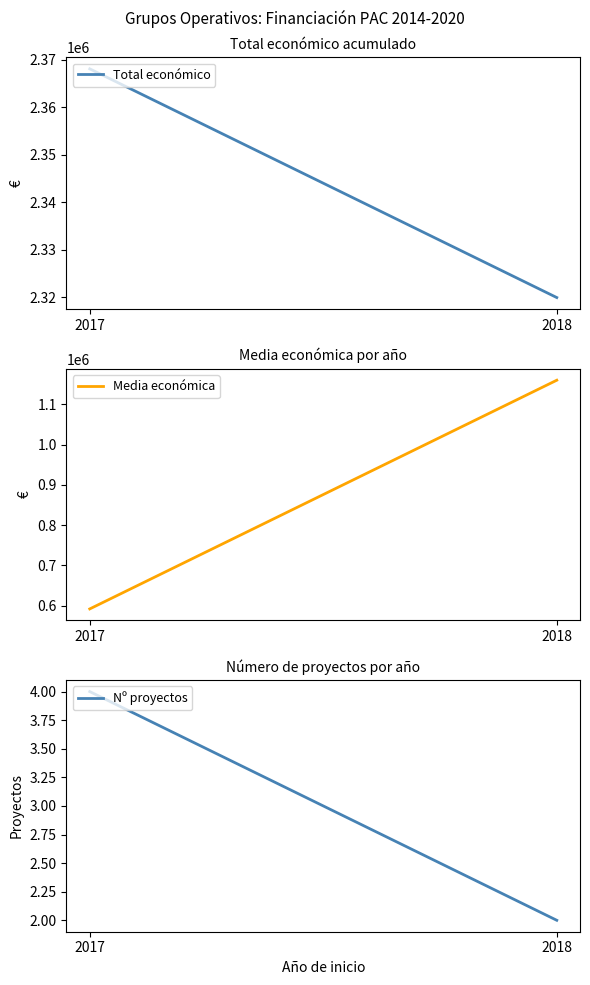

Reading left to right, extract all data points from this chart.

Total económico: 2368055.0	2319906.0
Media económica: 592013.8	1159953.0
Nº proyectos: 4.0	2.0